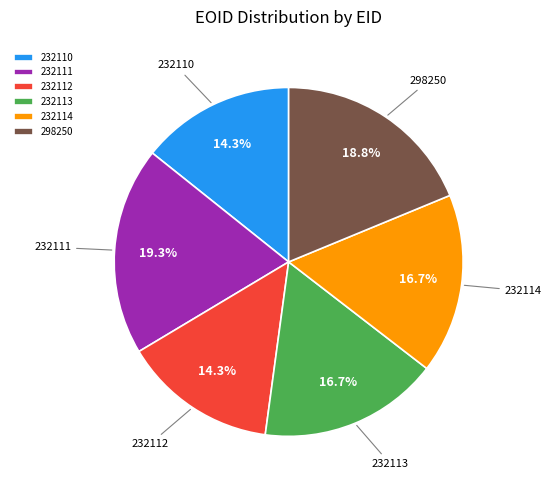

To the nearest percent, what is the combined percentage of 232113 and 232111?

36%